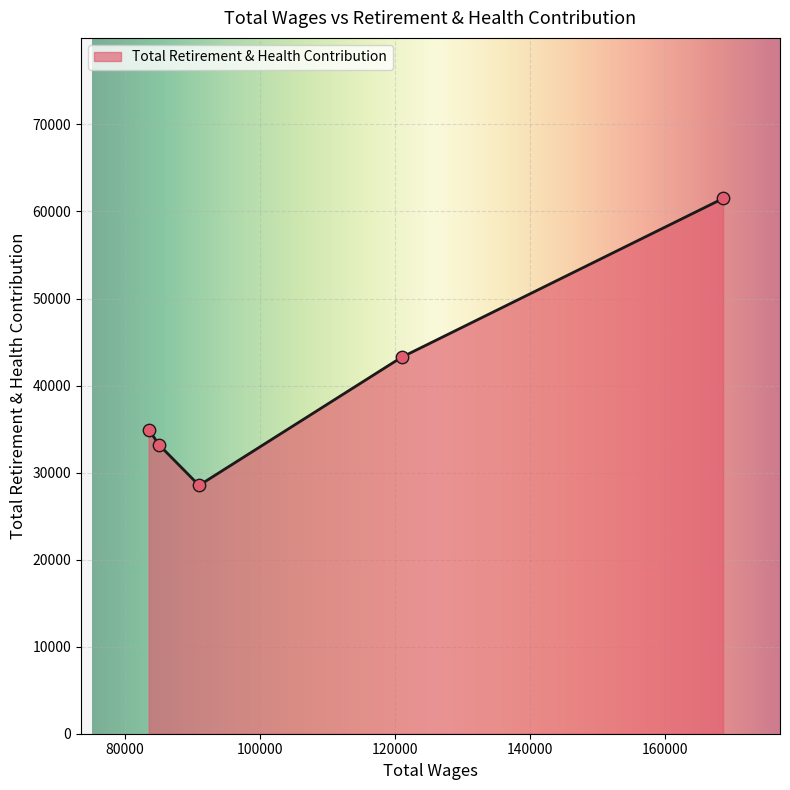

How many interior local valleys (lower than both neighbors) does the data have?

1